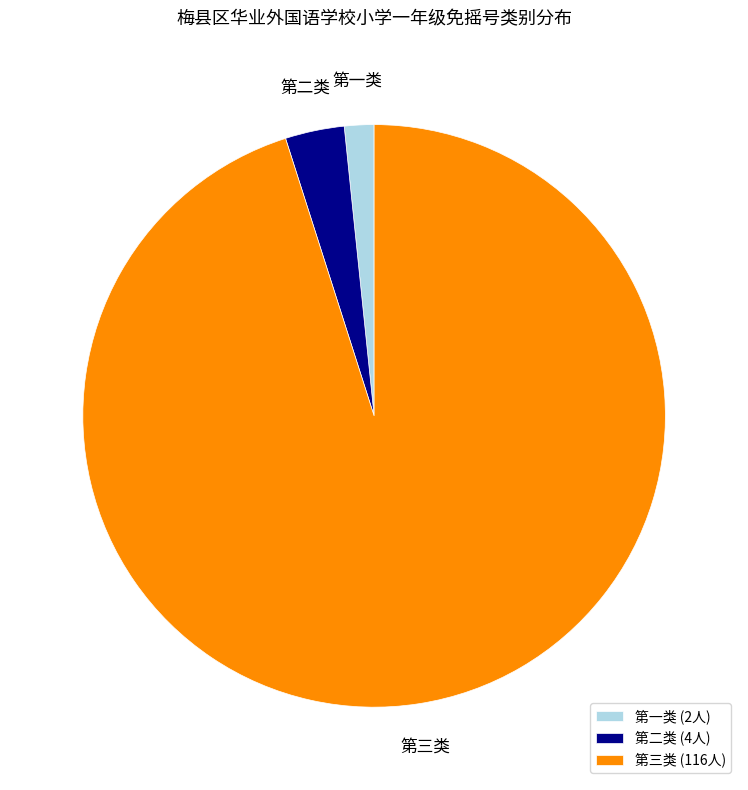

Is there any slice that represents more than half of the pie?

Yes